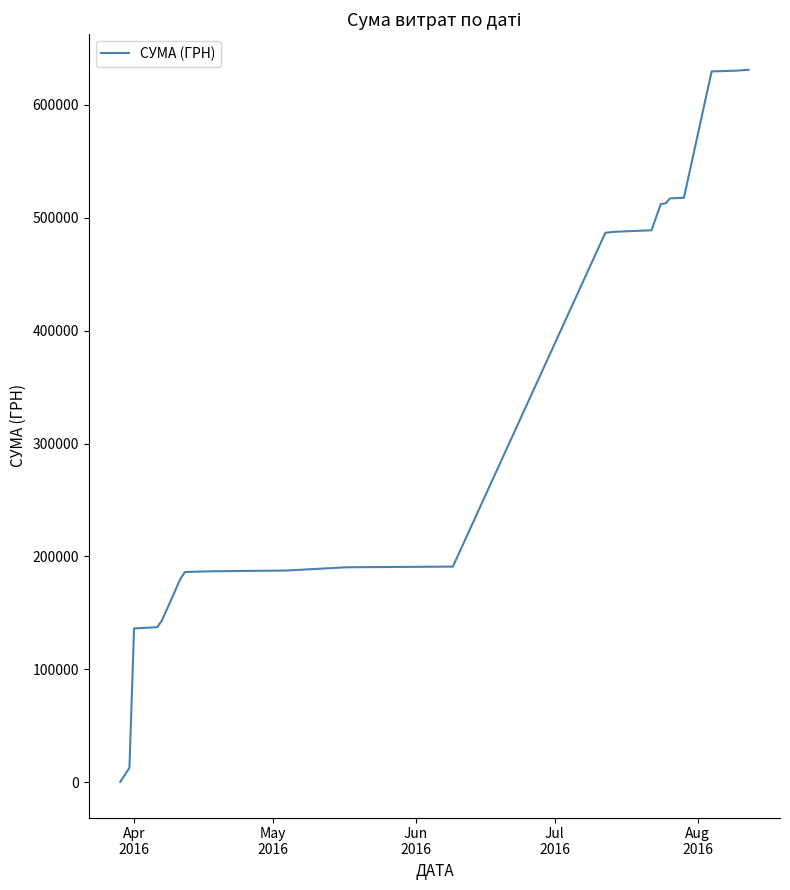

Count the number of categories in the chart.

25